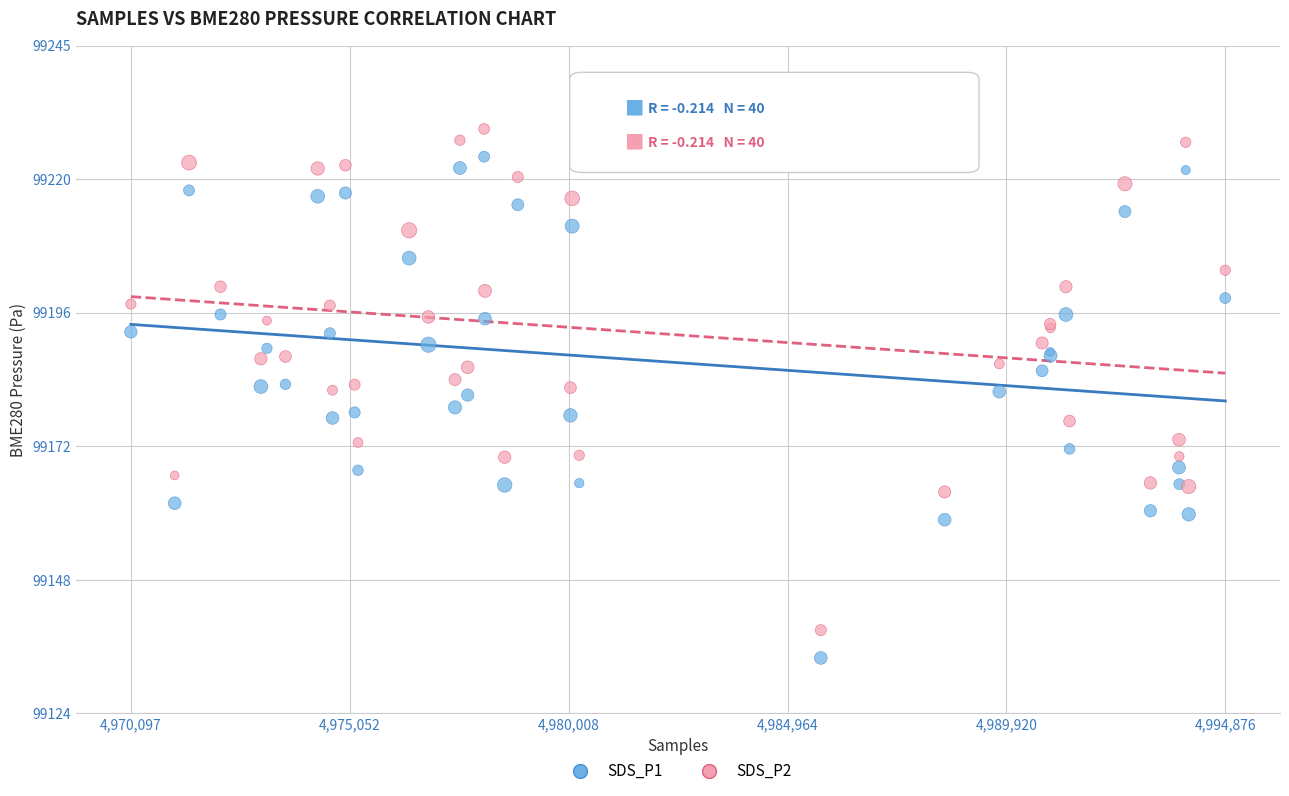

Which series reaches the maximum Y coordinate?

SDS_P2